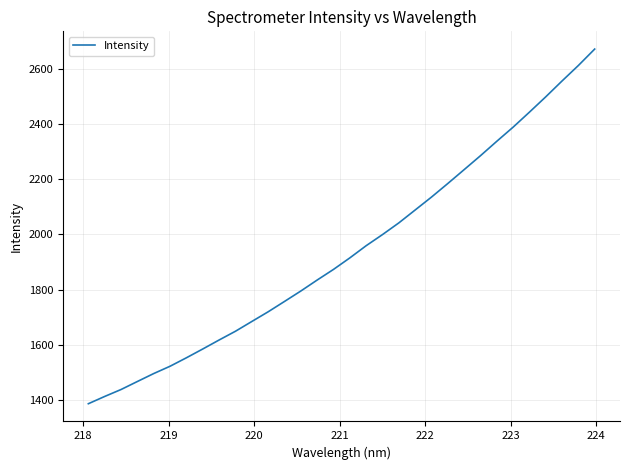

What is the maximum value shown in the chart?

2672.0